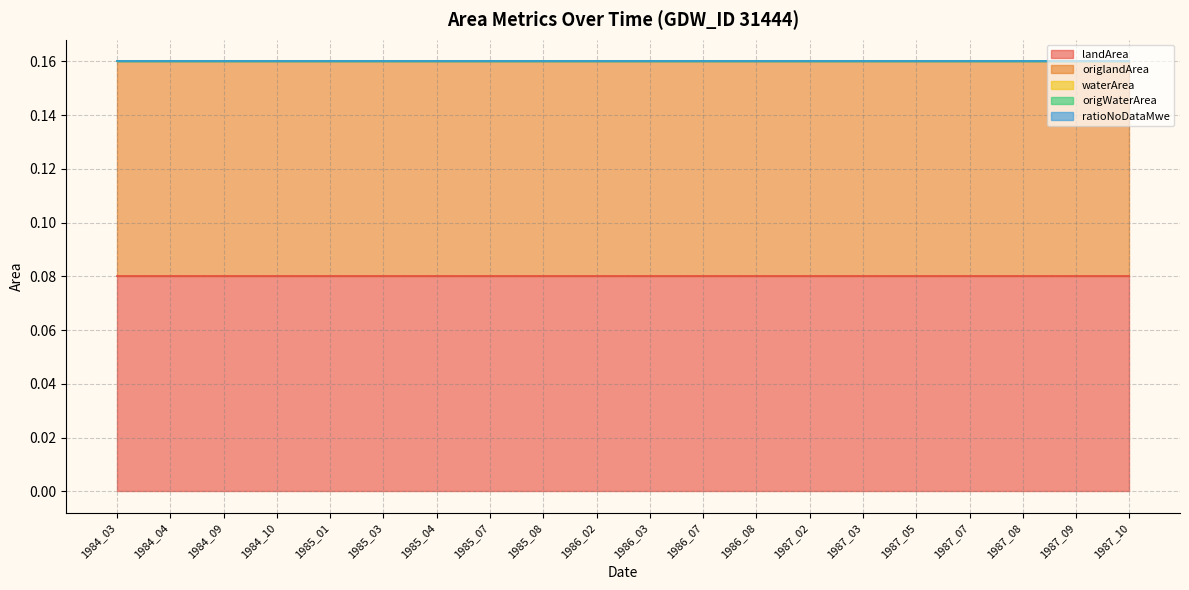

Between 1984_04 and 1985_08, which is larger?

1984_04